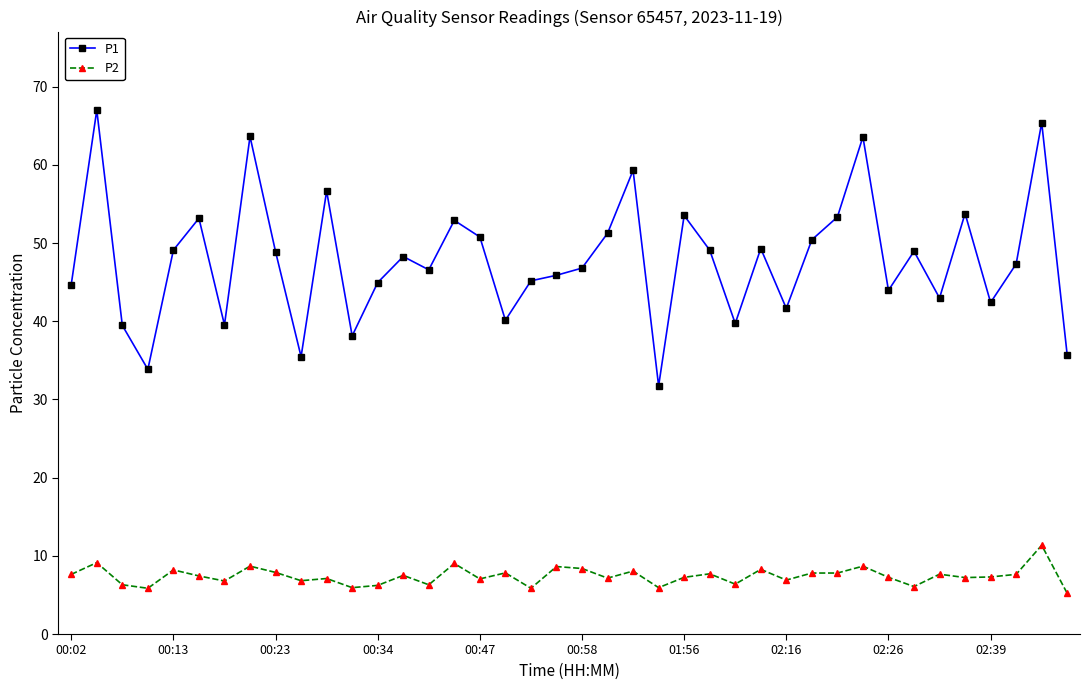

True or false: P1 and P2 cross at least once.

False